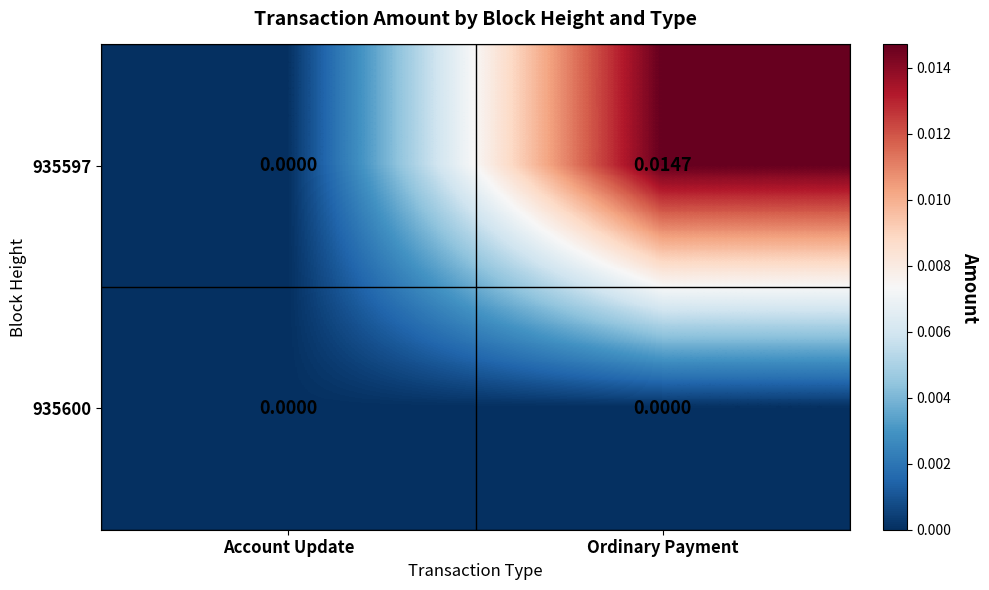

At which label does 935597 reach its peak?

Ordinary Payment